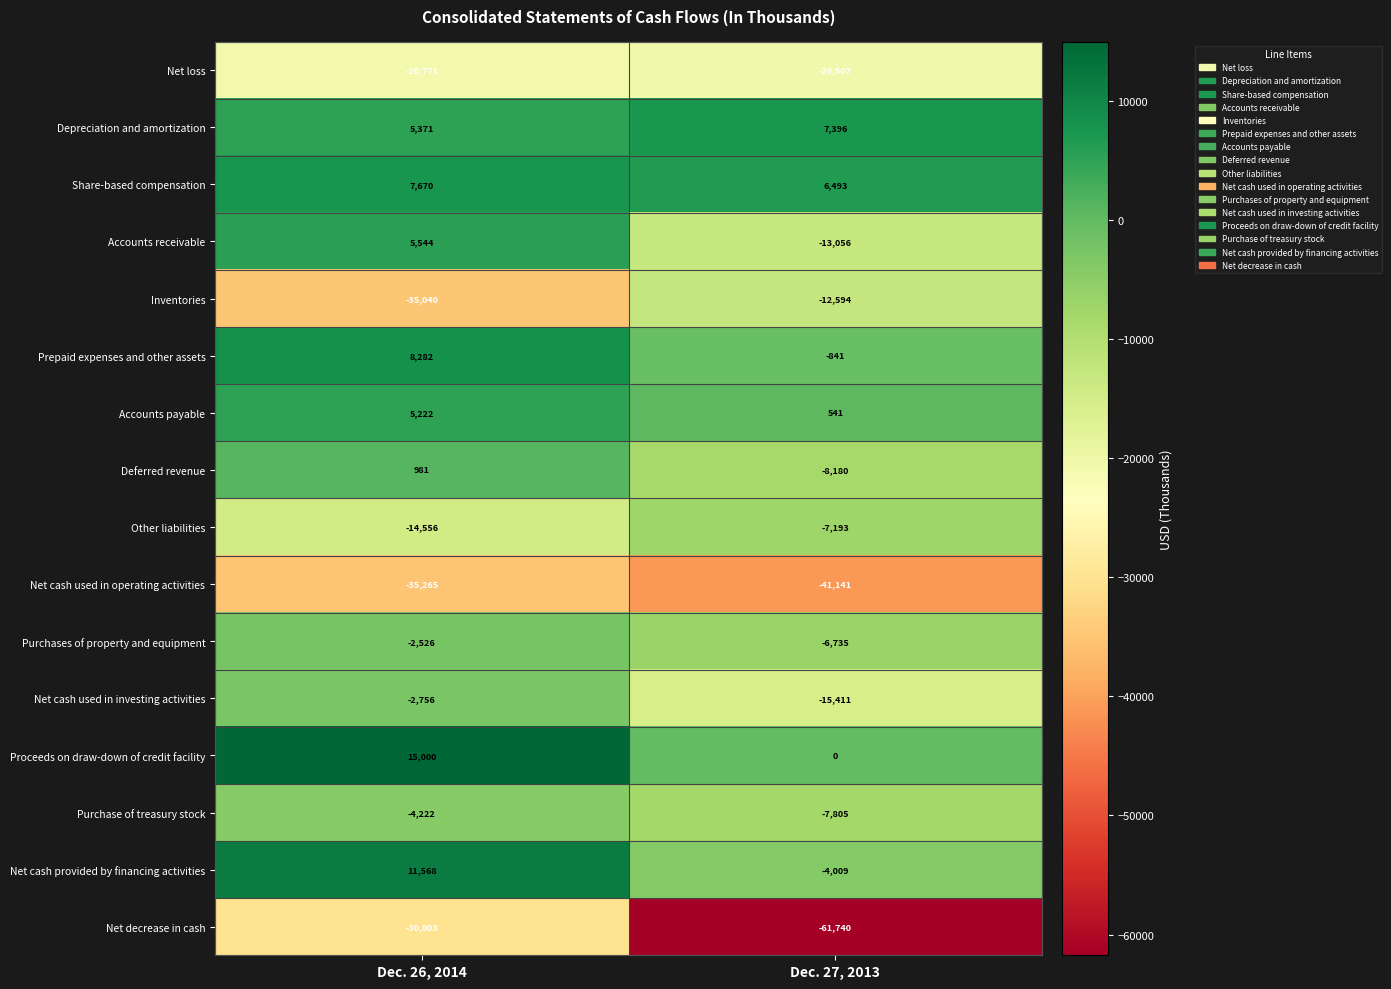

What is the difference between the maximum and minimum values in the Purchase of treasury stock series?

3583